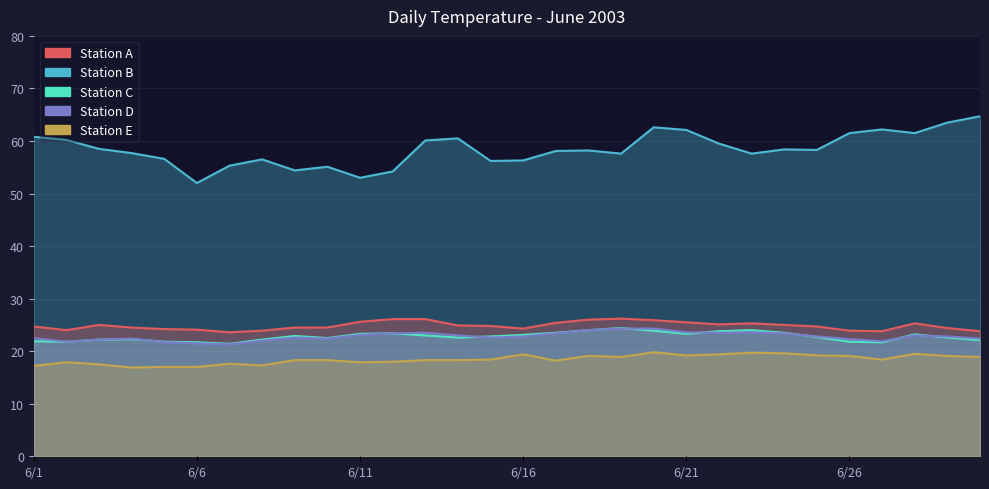

What is the maximum value shown in the chart?

64.7